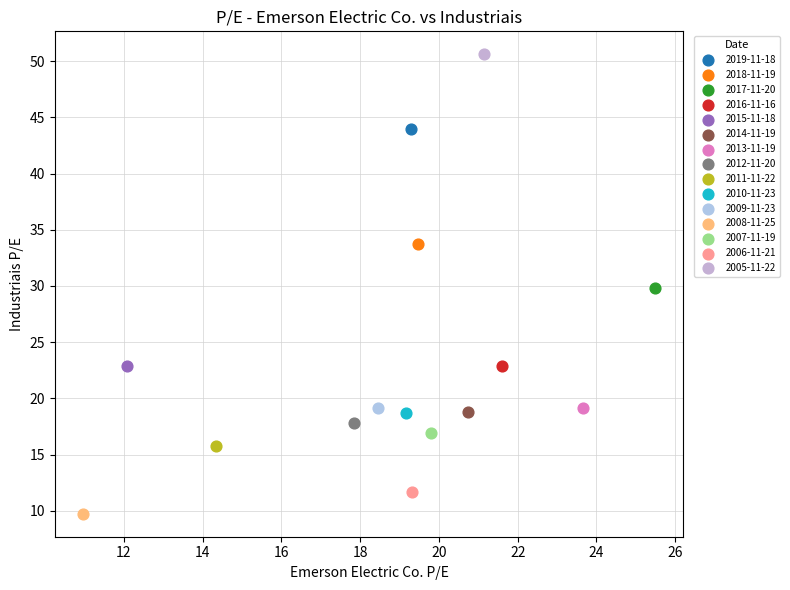

What are all the series names shown in the legend?

2019-11-18, 2018-11-19, 2017-11-20, 2016-11-16, 2015-11-18, 2014-11-19, 2013-11-19, 2012-11-20, 2011-11-22, 2010-11-23, 2009-11-23, 2008-11-25, 2007-11-19, 2006-11-21, 2005-11-22